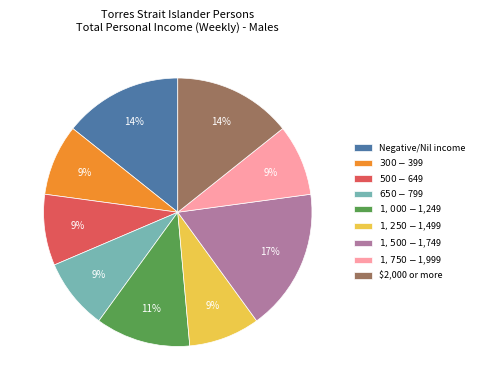

Approximately how many times larger is the value at $1,250-$1,499 compared to $1,500-$1,749?

0.5